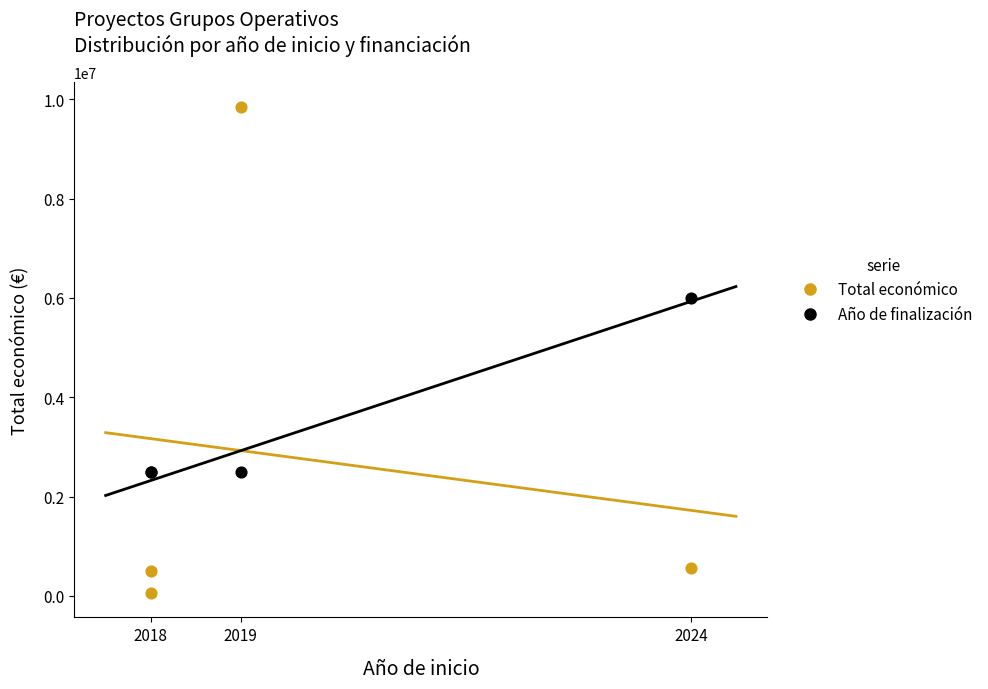

Across all series, what Y value is closest to 4952716?

6000000